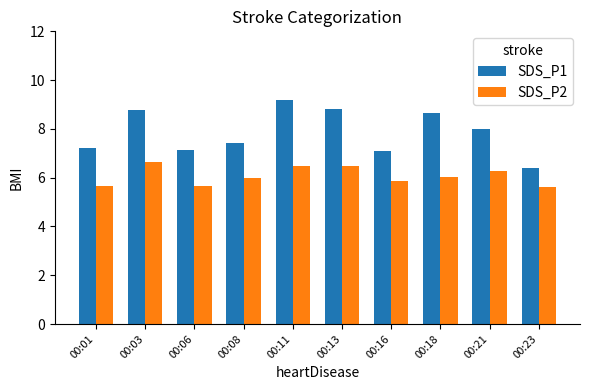

List the series in order of their peak value, highest first.

SDS_P1, SDS_P2